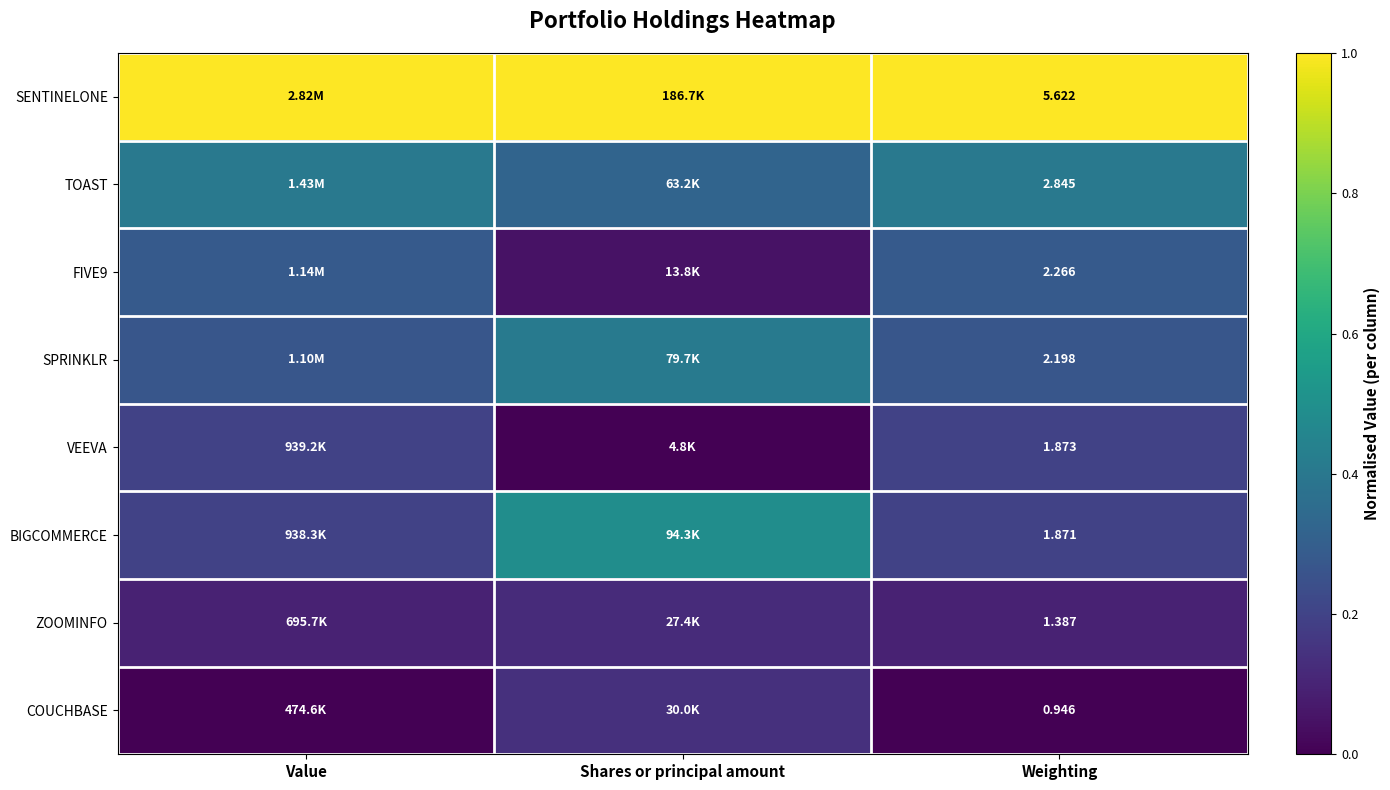

At which category is the sum across all series the highest?

Shares or principal amount